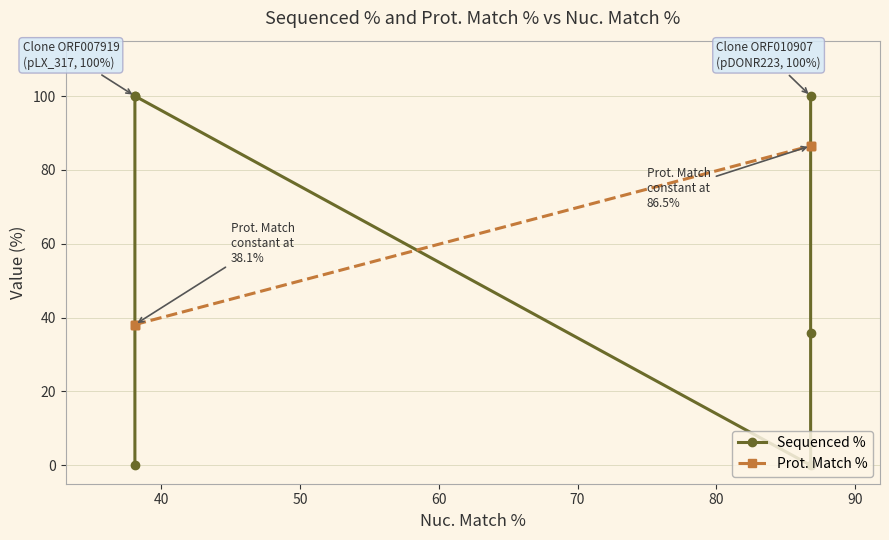

Rank the series by their average value, from highest to lowest.

Prot. Match %, Sequenced %